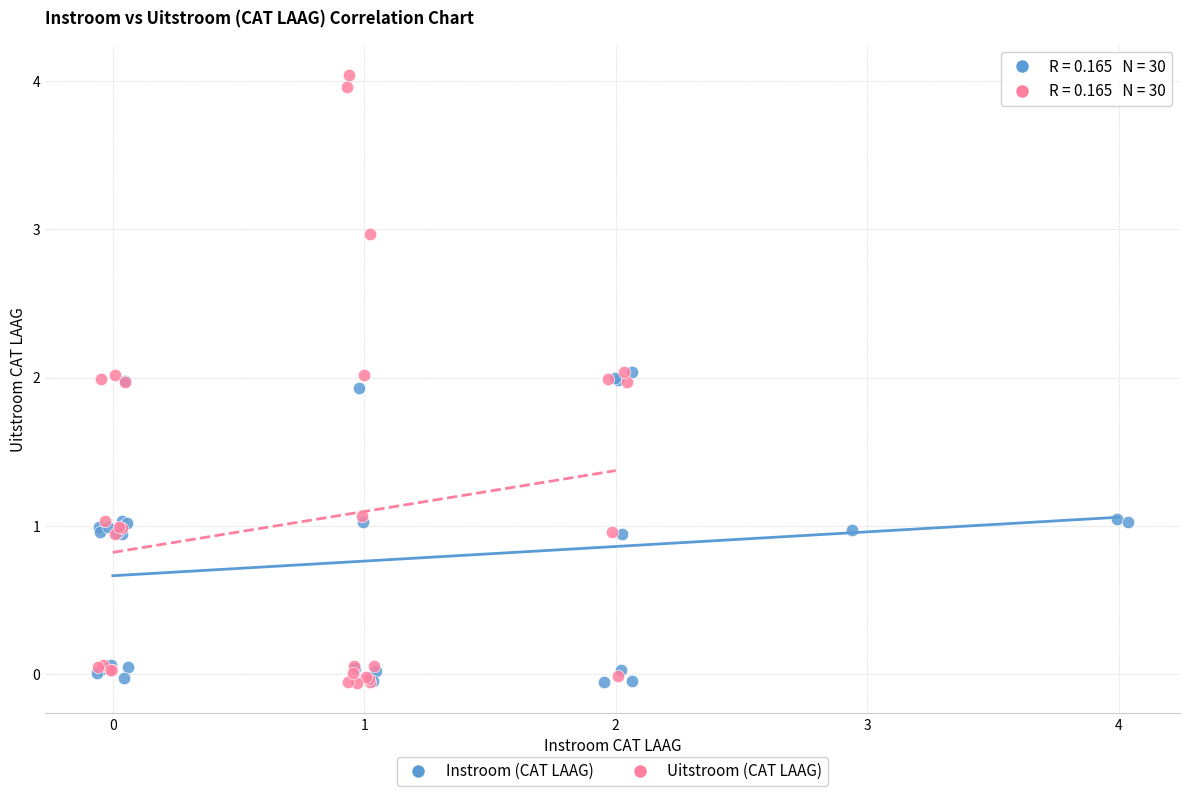

What are all the series names shown in the legend?

Instroom (CAT LAAG), Uitstroom (CAT LAAG)